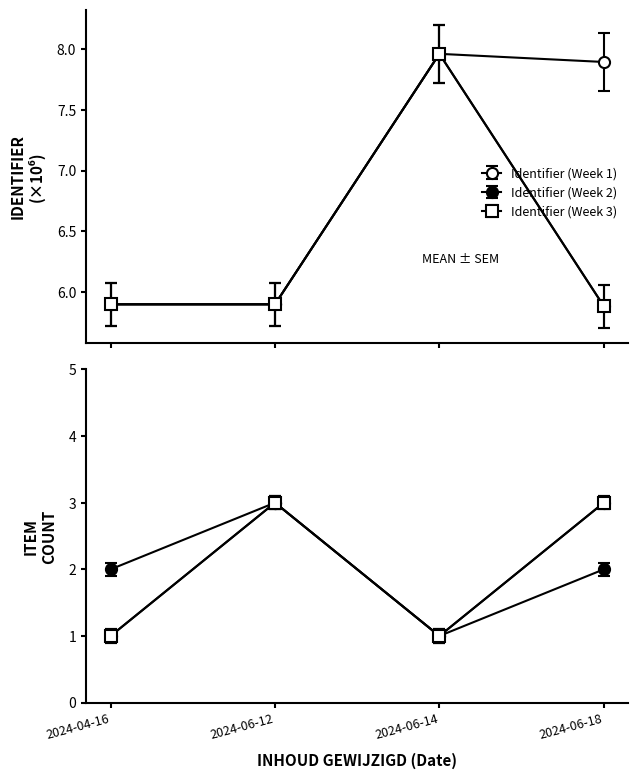

List the series in order of their peak value, lowest first.

Identifier (Week 2), Identifier (Week 1), Identifier (Week 3)